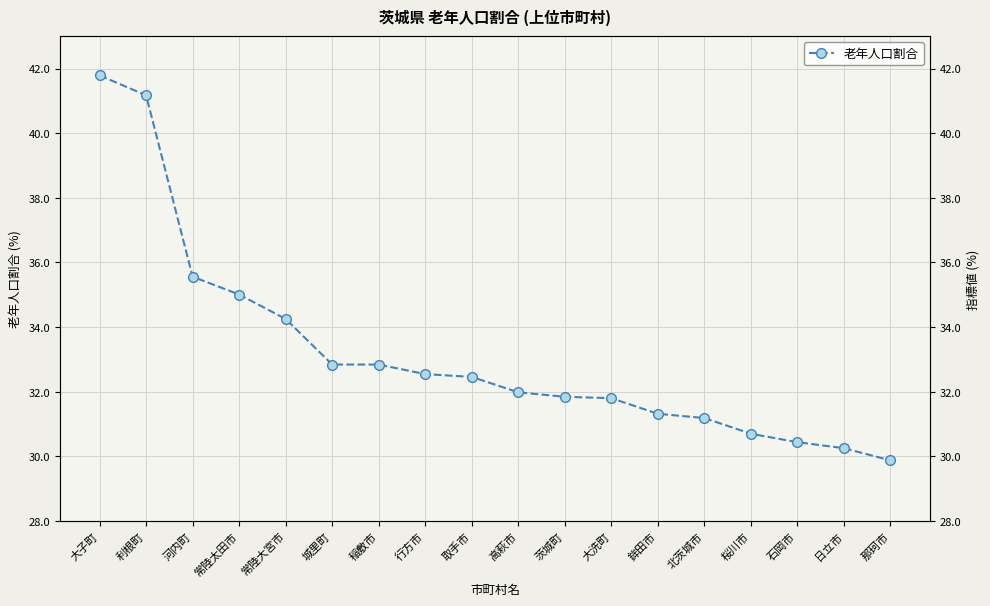

Reading left to right, extract all data points from this chart.

大子町=41.8	利根町=41.2	河内町=35.6	常陸太田市=35.0	常陸大宮市=34.3	城里町=32.8	稲敷市=32.8	行方市=32.5	取手市=32.5	高萩市=32.0	茨城町=31.8	大洗町=31.8	鉾田市=31.3	北茨城市=31.2	桜川市=30.7	石岡市=30.4	日立市=30.3	那珂市=29.9